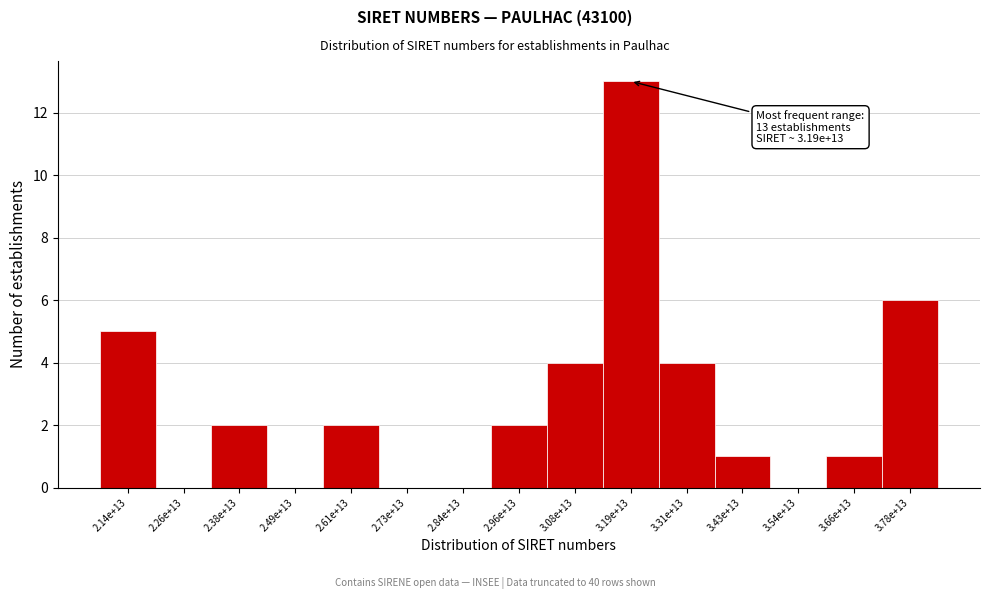

Reading left to right, extract all data points from this chart.

2.14e+13=5	2.26e+13=0	2.38e+13=2	2.49e+13=0	2.61e+13=2	2.73e+13=0	2.84e+13=0	2.96e+13=2	3.08e+13=4	3.19e+13=13	3.31e+13=4	3.43e+13=1	3.54e+13=0	3.66e+13=1	3.78e+13=6